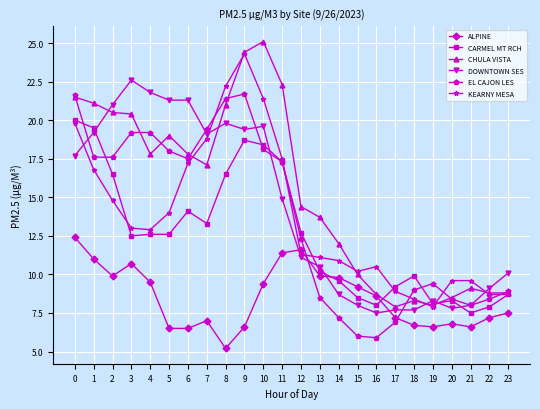

Read the EL CAJON LES value at 22.

8.4